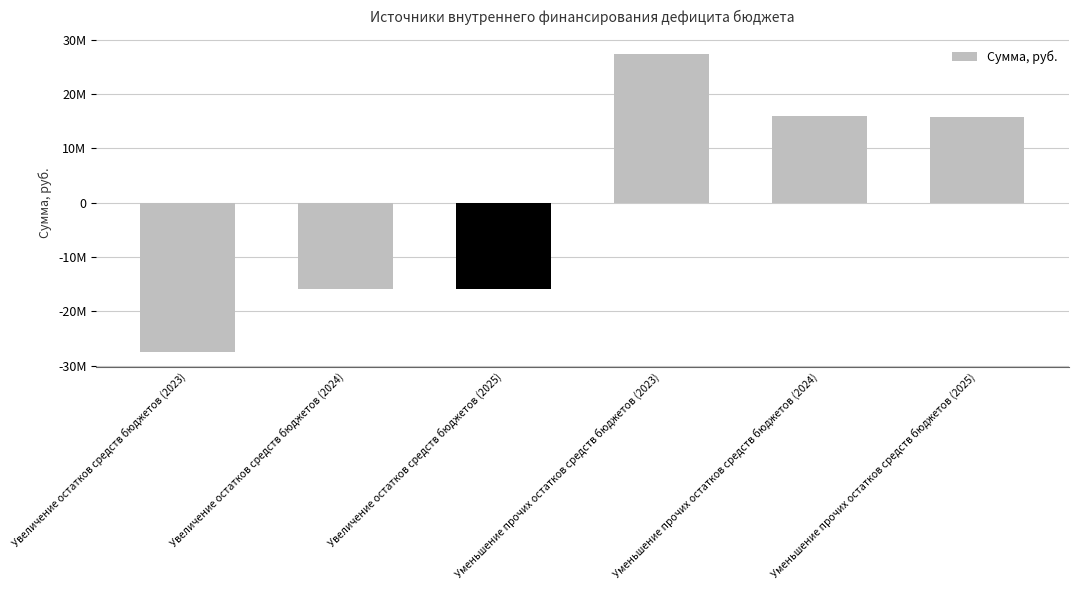

Does the chart contain any negative values?

Yes